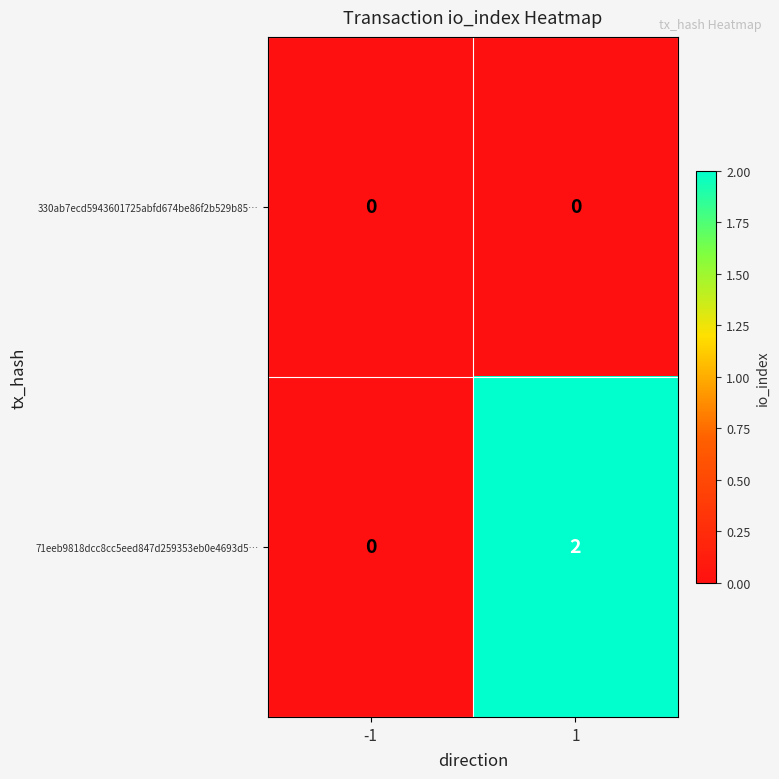

Which series has the largest range (max minus min)?

71eeb9818dcc8cc5eed847d259353eb0e4693d5…